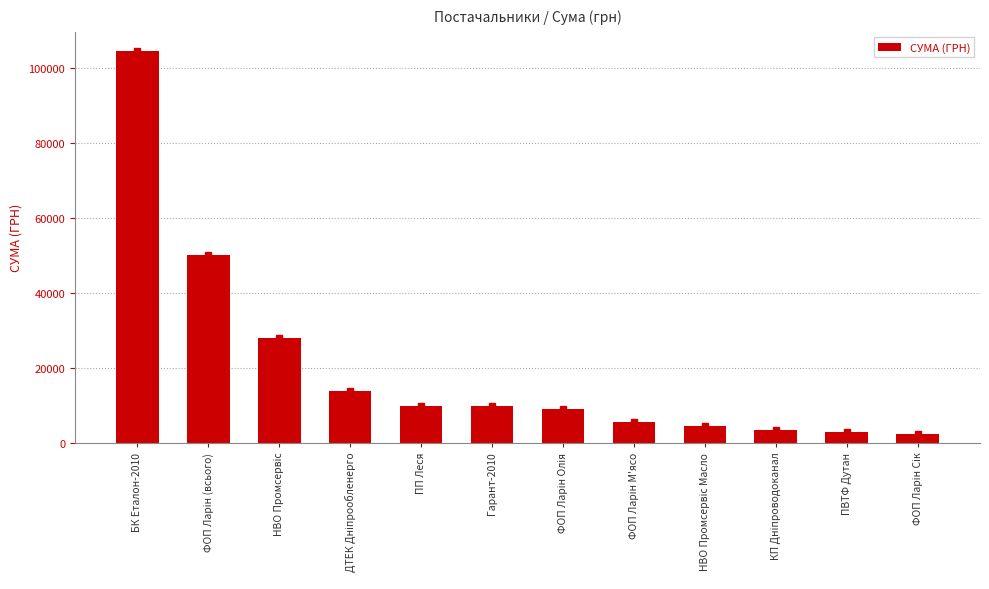

What is the value of the 8th bar from the left?

5538.4